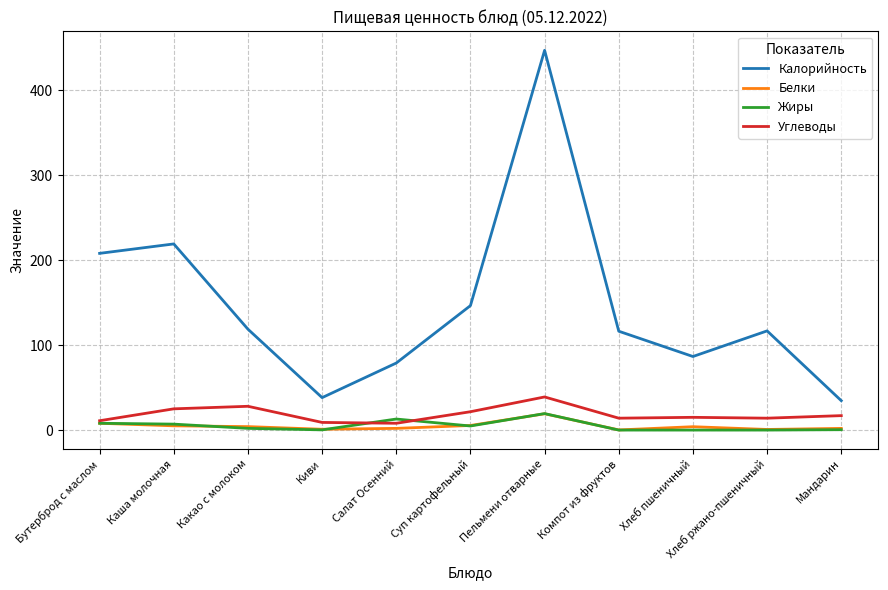

At which label does Белки reach its peak?

Пельмени отварные